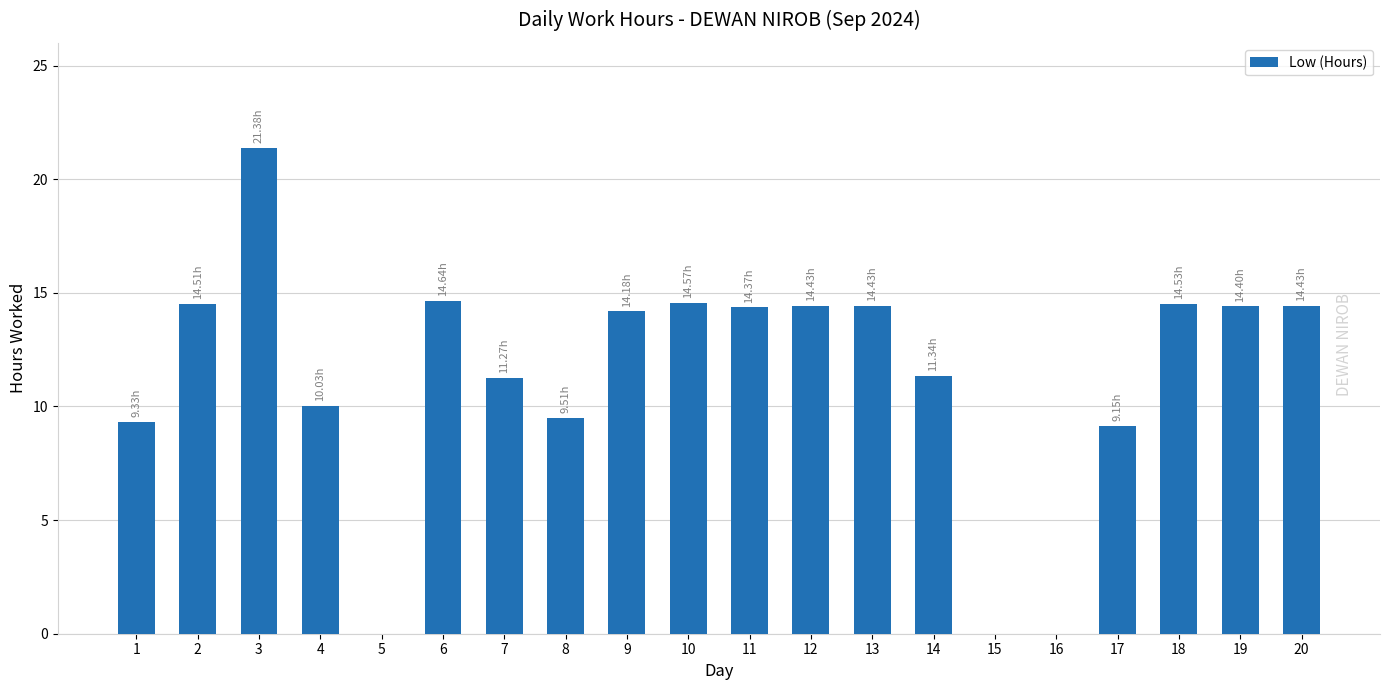

Are the bars horizontal?

No